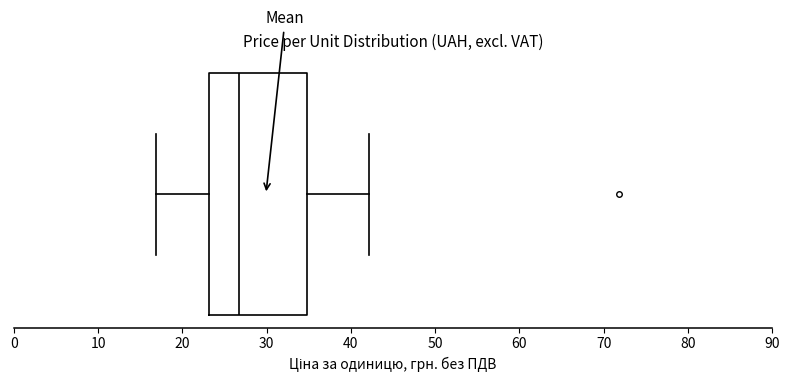

Where does the right whisker of the box end on the x-axis? The values are not printed on the chart, so give them approximately, as read against the axis.

42